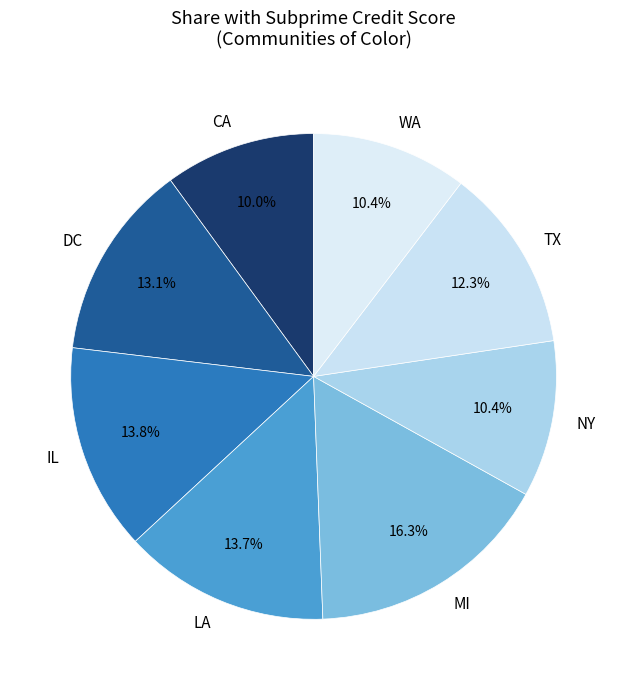

Between NY and IL, which is larger?

IL